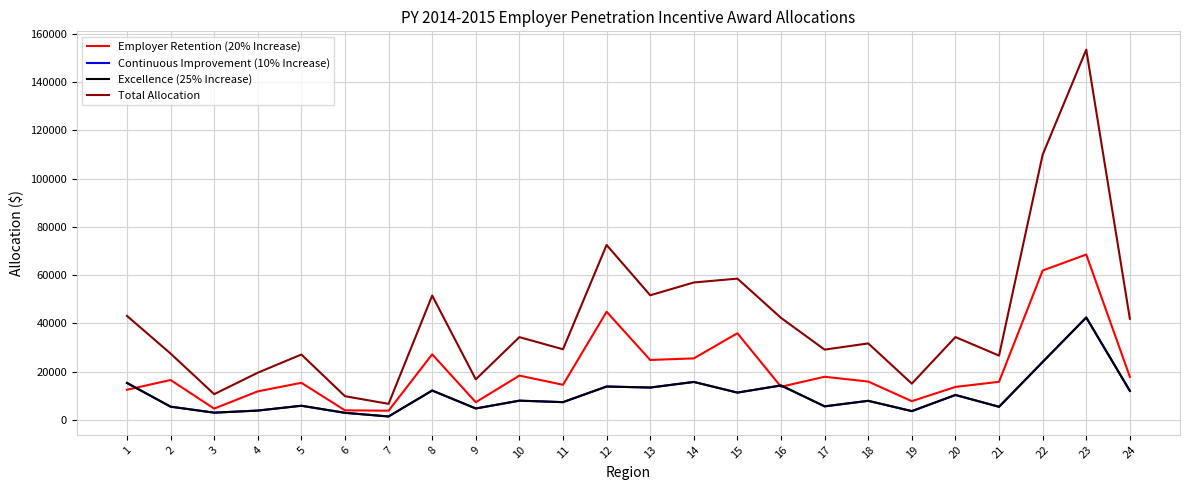

Is this an area chart (filled region under the line)?

No